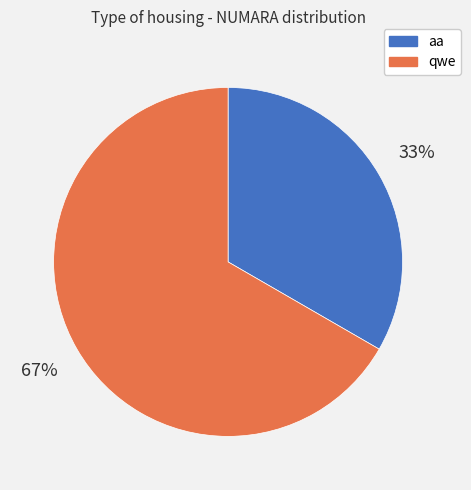

To the nearest percent, what is the combined percentage of qwe and aa?

100%